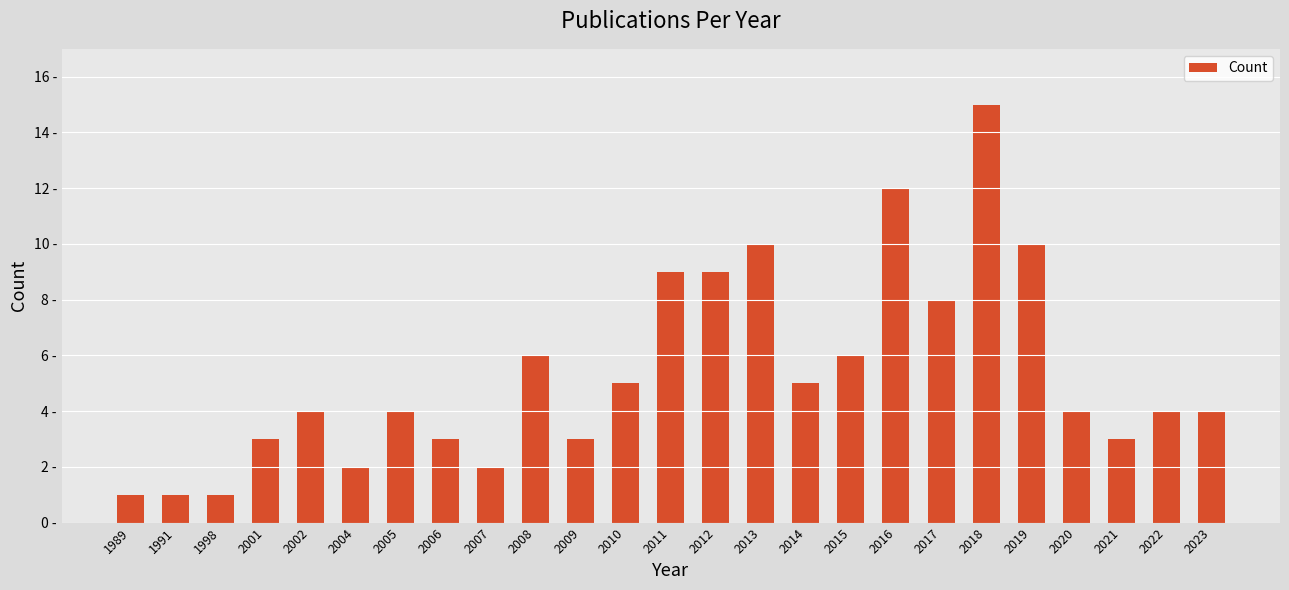

Does the chart contain any negative values?

No